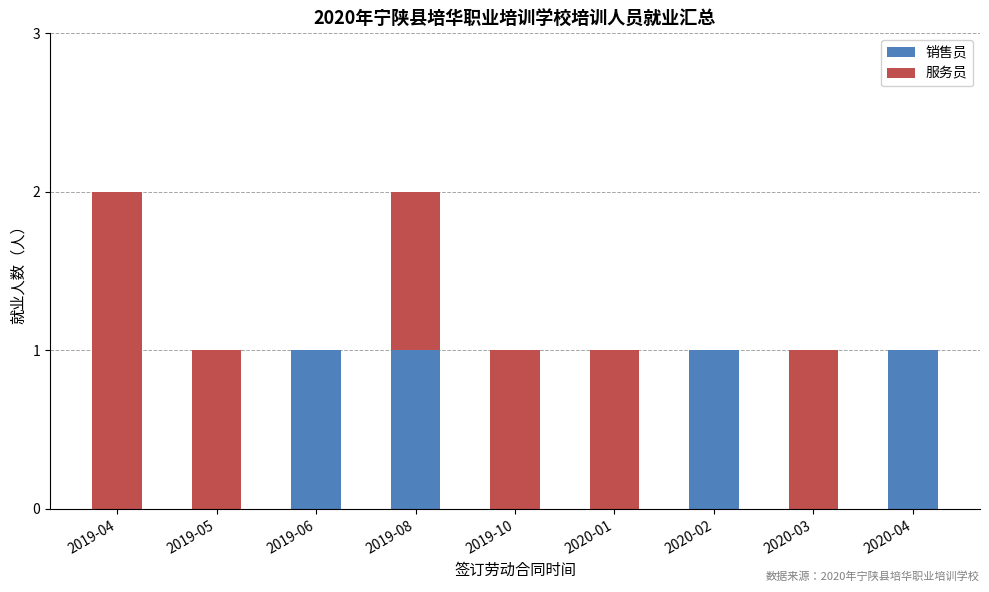

True or false: 销售员 has a value of 1 at 2019-10.

False